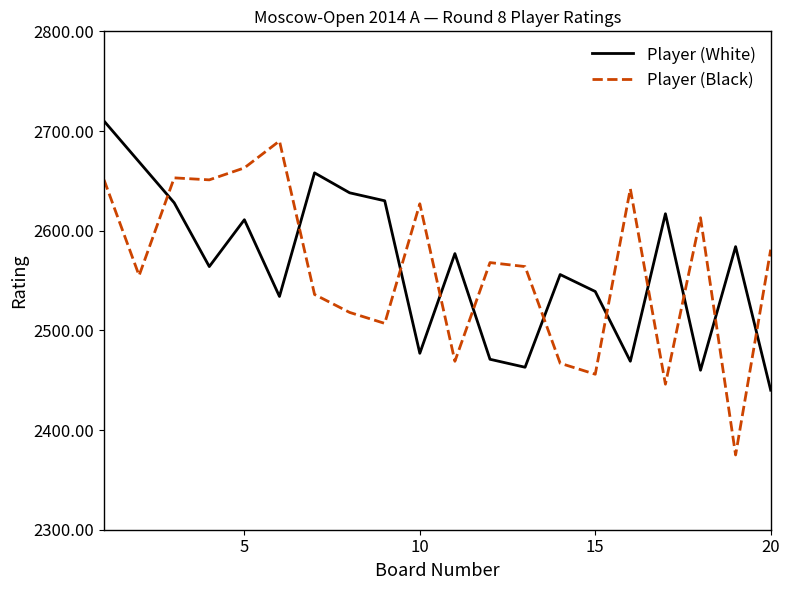

How many categories are shown in the chart?

20